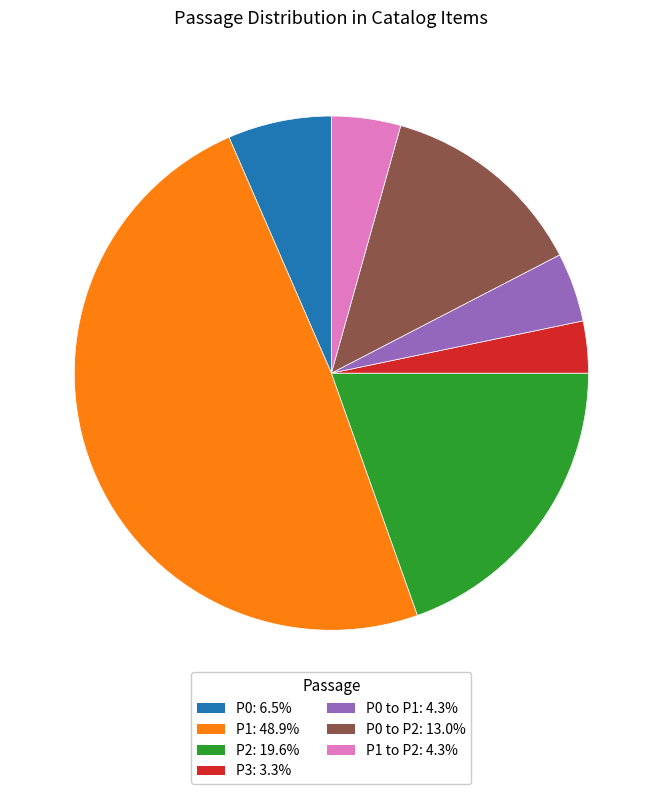

Is there a majority slice in this chart?

No